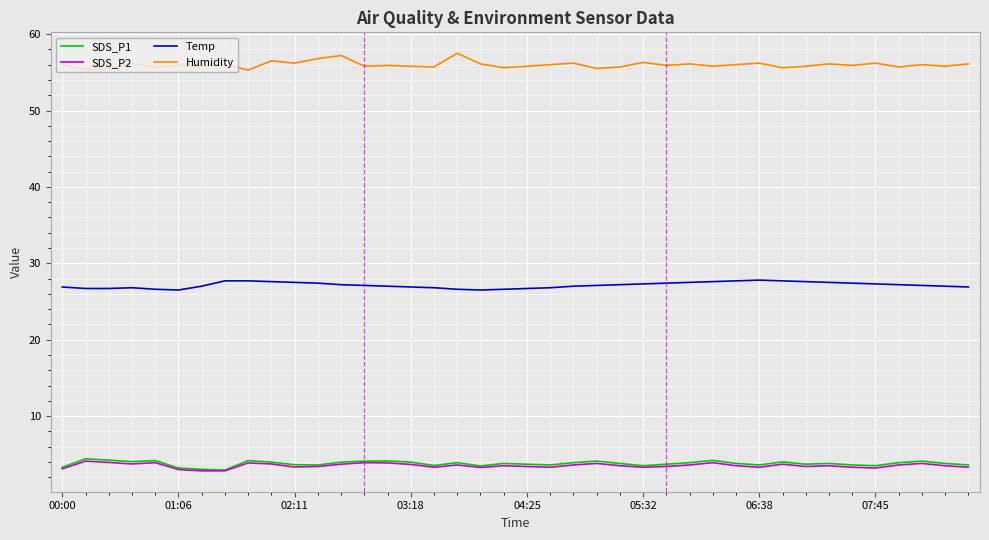

Does the chart have visible grid lines?

Yes